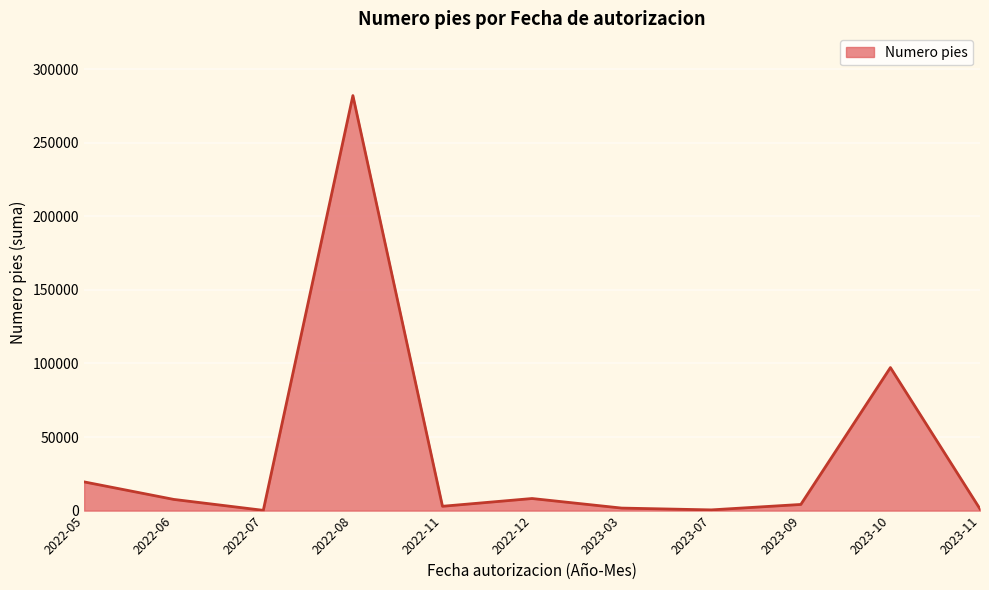

Which has a higher value, 2022-08 or 2023-10?

2022-08